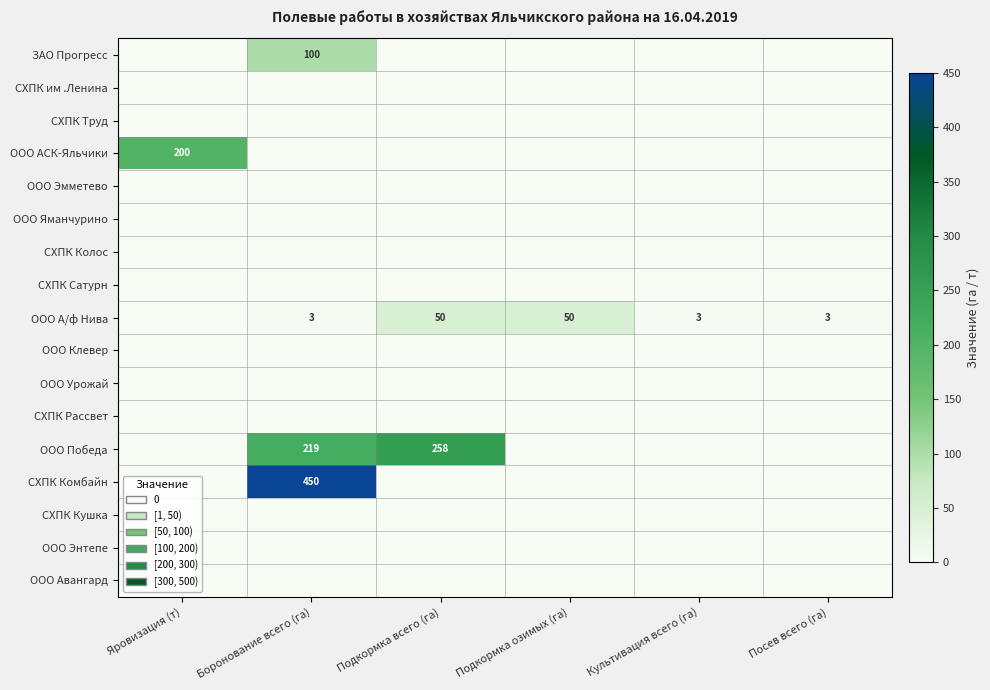

What is the total value across all series at Посев всего (га)?

3